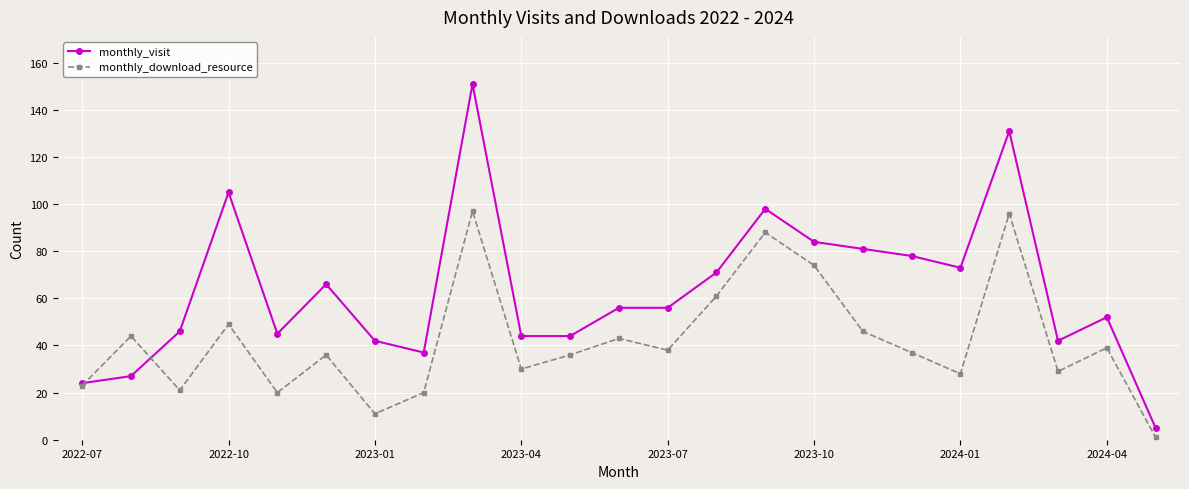

How many lines are shown in the chart?

2